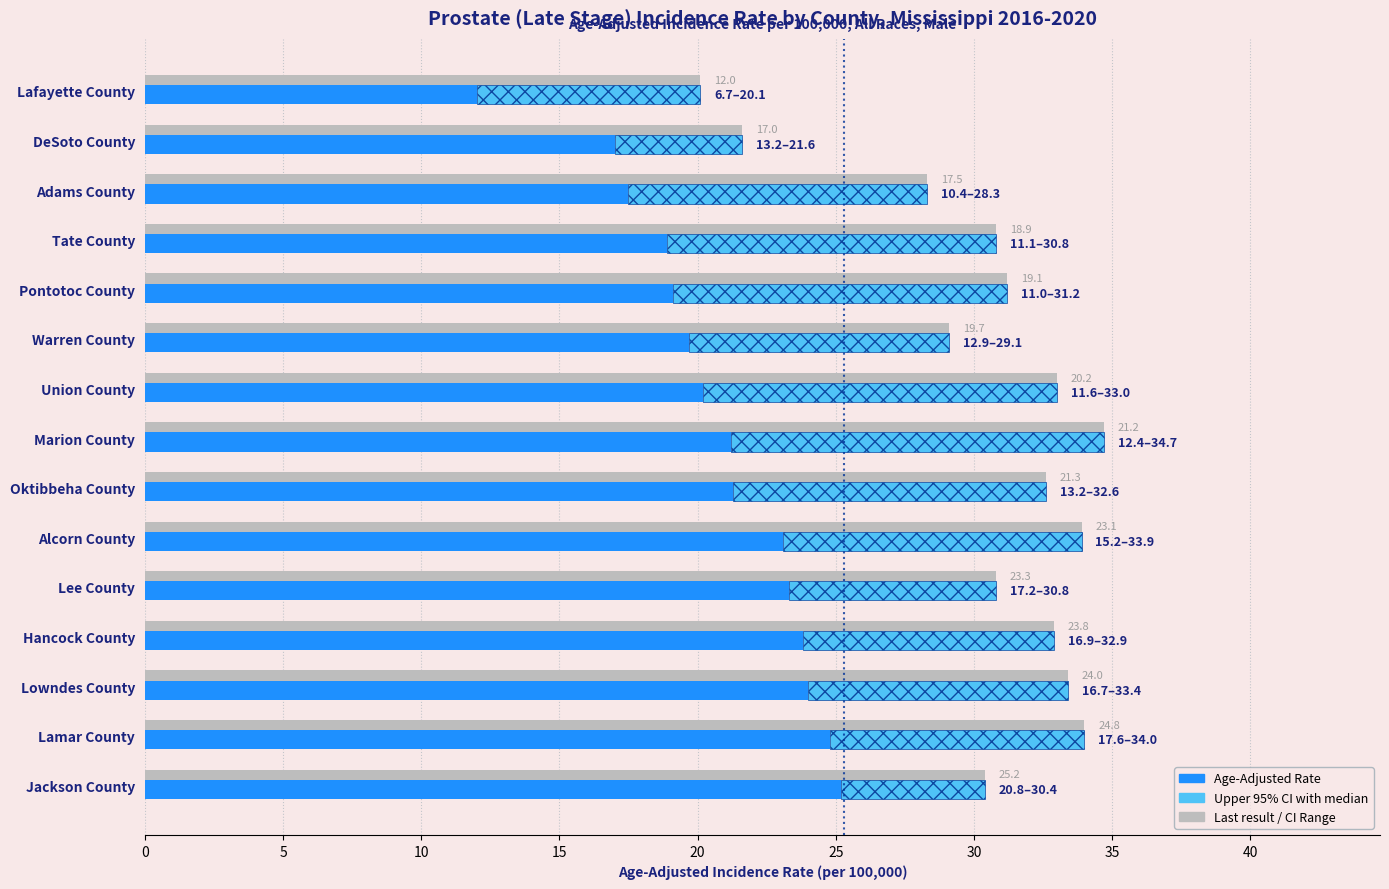

What is the sum of all values?

311.1